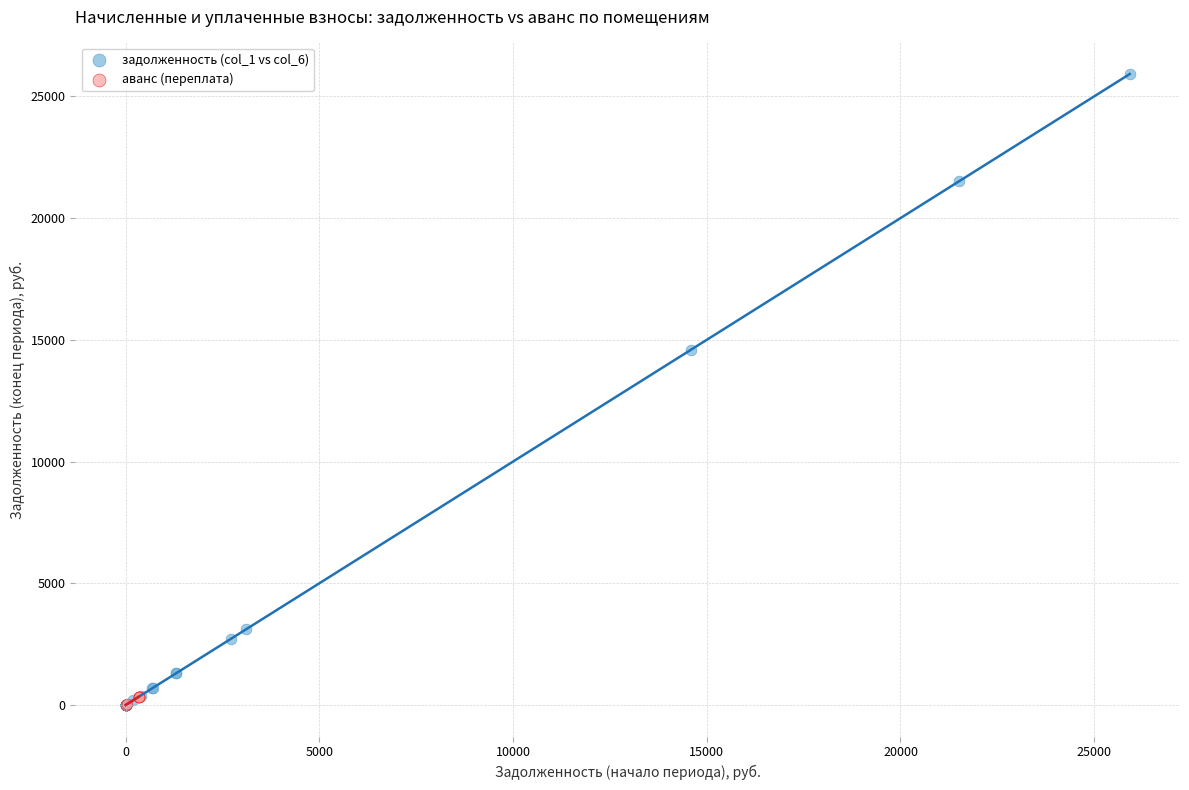

Which series has the largest Y range (max minus min)?

задолженность (col_1 vs col_6)